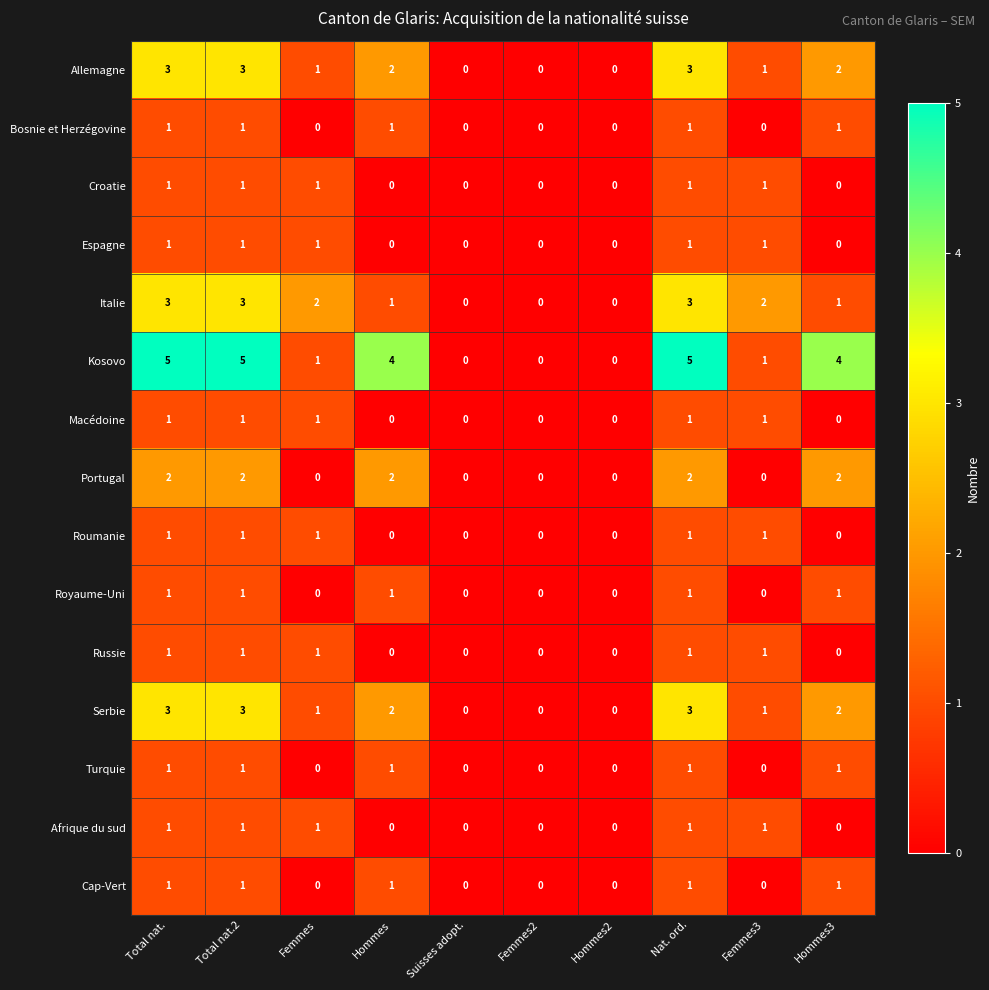

Where does the Serbie series first go above 2?

Total nat.